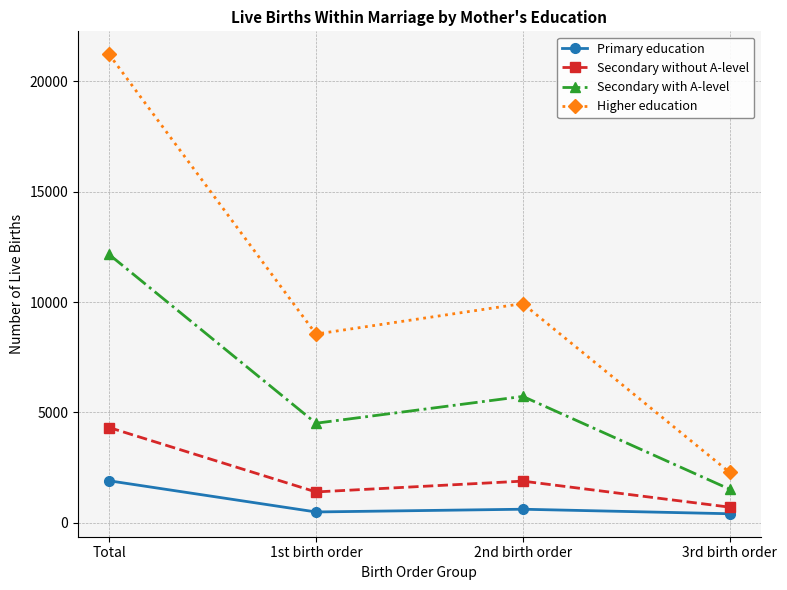

What is the value of the Primary education point at the 3rd from the left?

613